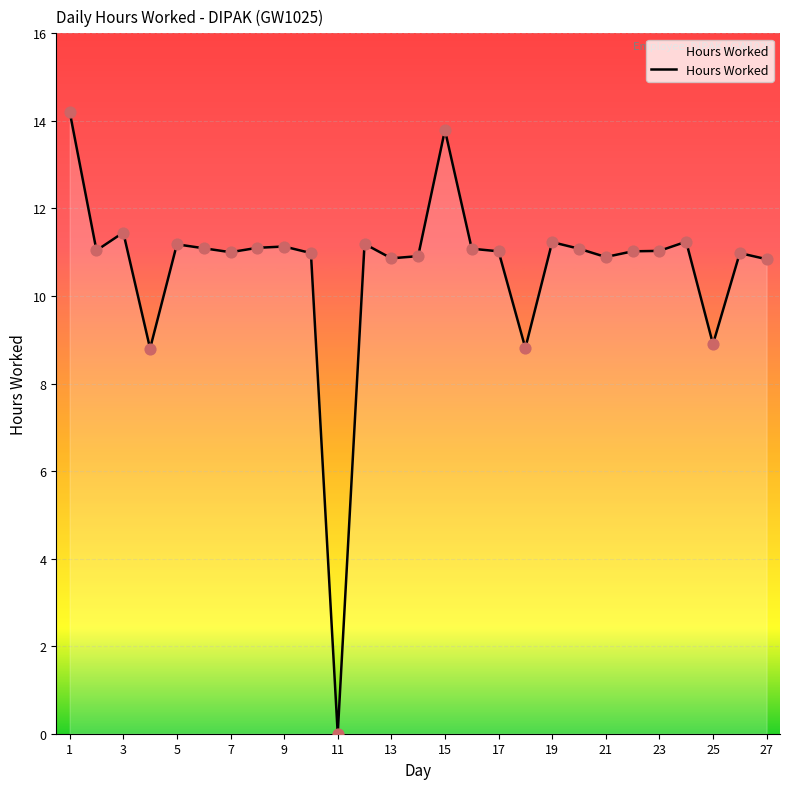

What is the maximum value shown in the chart?

14.2